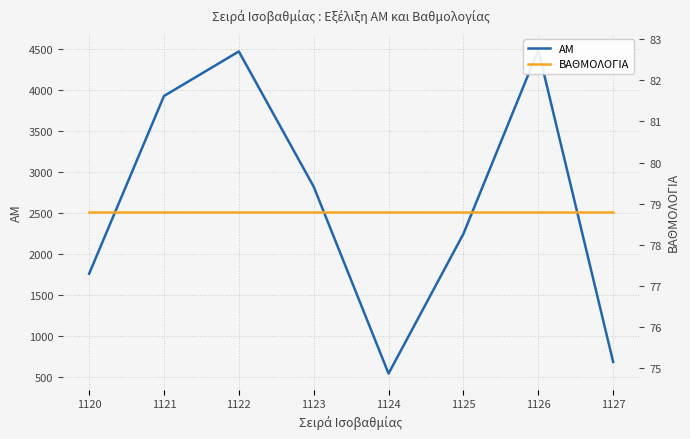

Reading left to right, list all the values displayed in this chart.

ΑΜ: 1120=1758.0	1121=3925.0	1122=4468.0	1123=2820.0	1124=542.0	1125=2245.0	1126=4485.0	1127=684.0
ΒΑΘΜΟΛΟΓΙΑ: 1120=78.8	1121=78.8	1122=78.8	1123=78.8	1124=78.8	1125=78.8	1126=78.8	1127=78.8